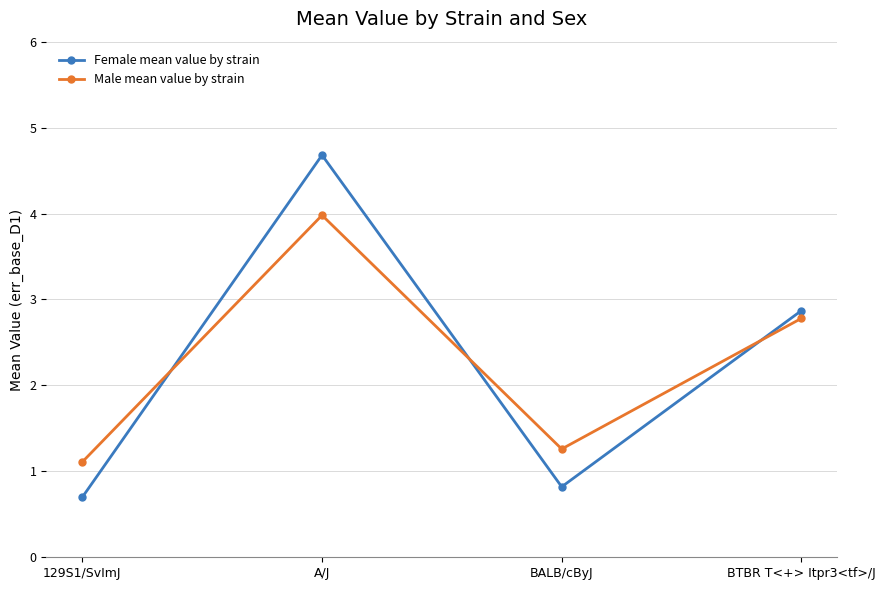

What is the maximum value shown in the chart?

4.7